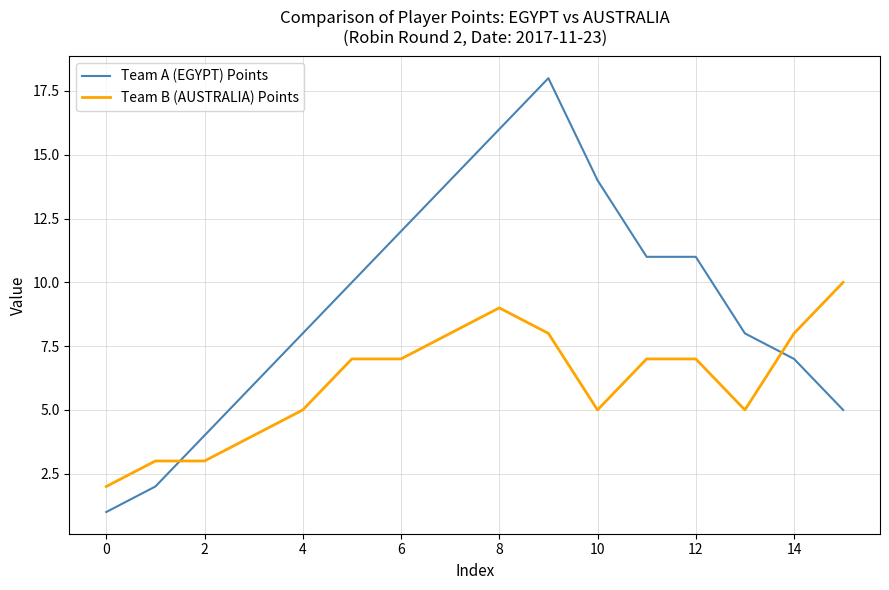

Which series has the largest range (max minus min)?

Team A (EGYPT) Points